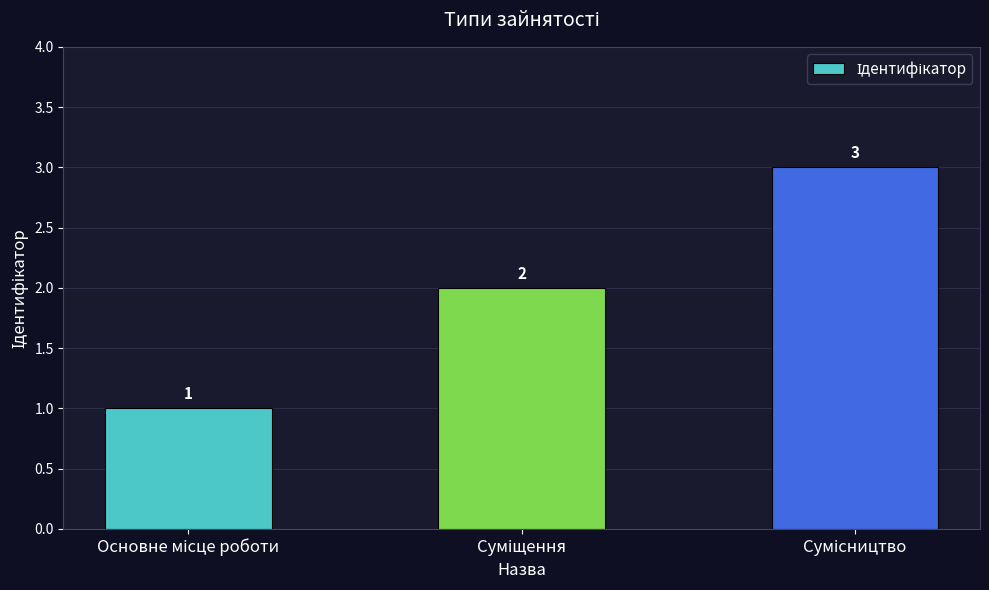

Count the values in the range 1 to 3.

3